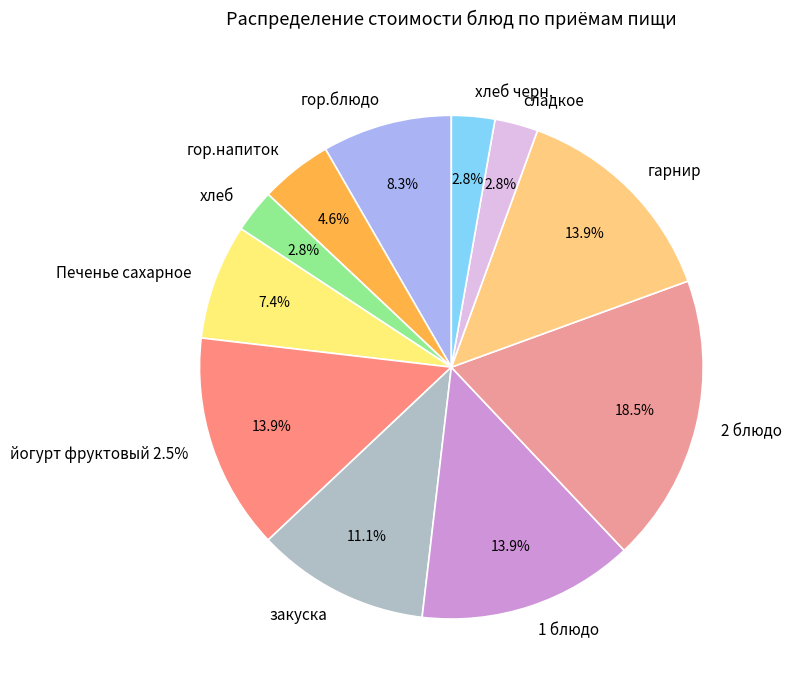

To the nearest percent, what is the difference between the largest and smallest slice percentages?

16%